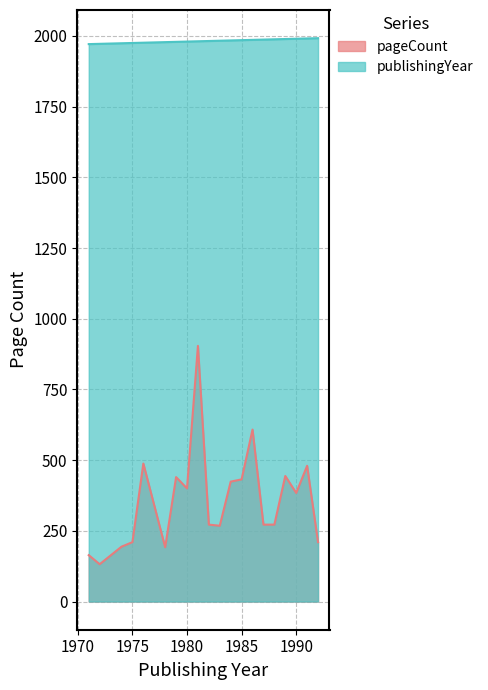

Count the number of categories in the chart.

20